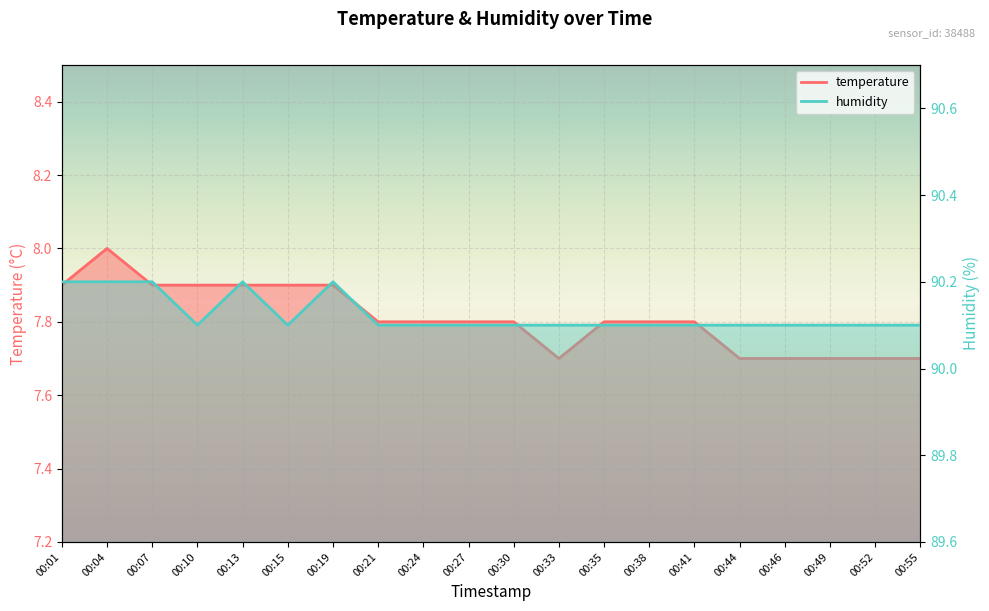

What is the total value across all series at 00:01?

98.1